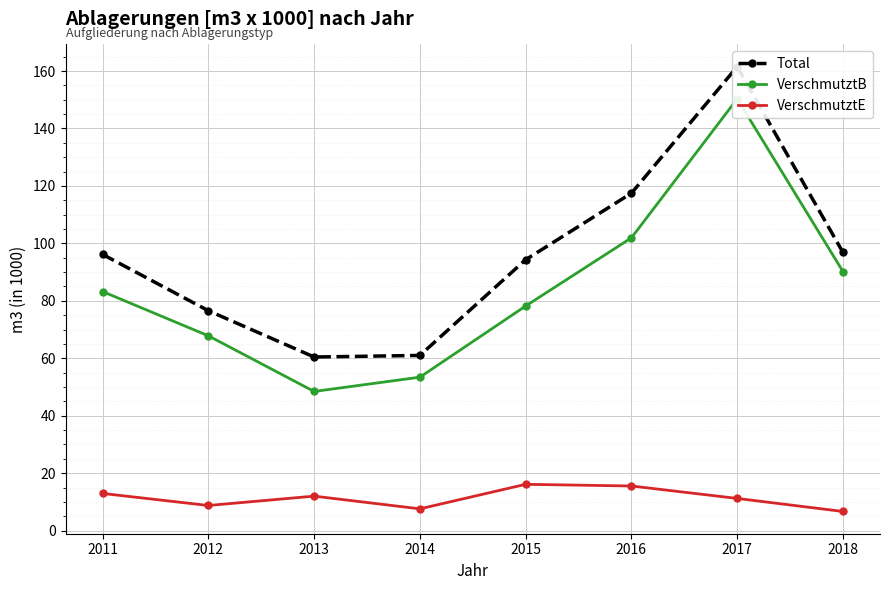

The VerschmutztB series shows 90.2 at 2018. True or false?

True